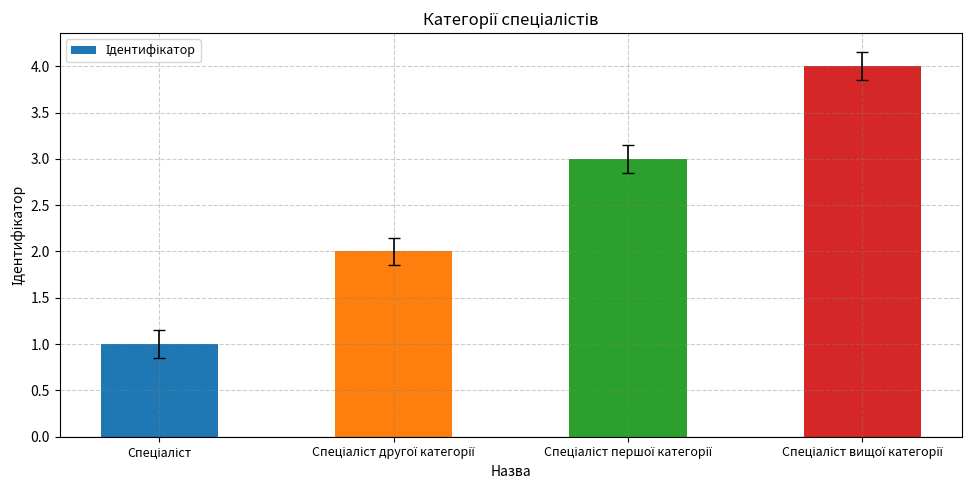

What is the sum of all values?

10